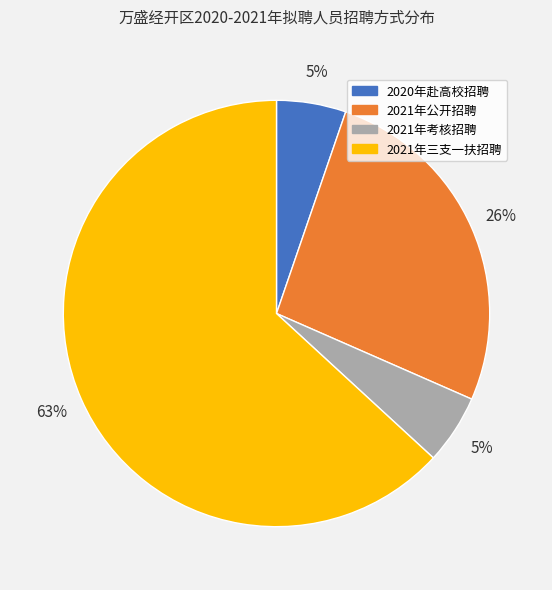

How many slices are in this pie chart?

4